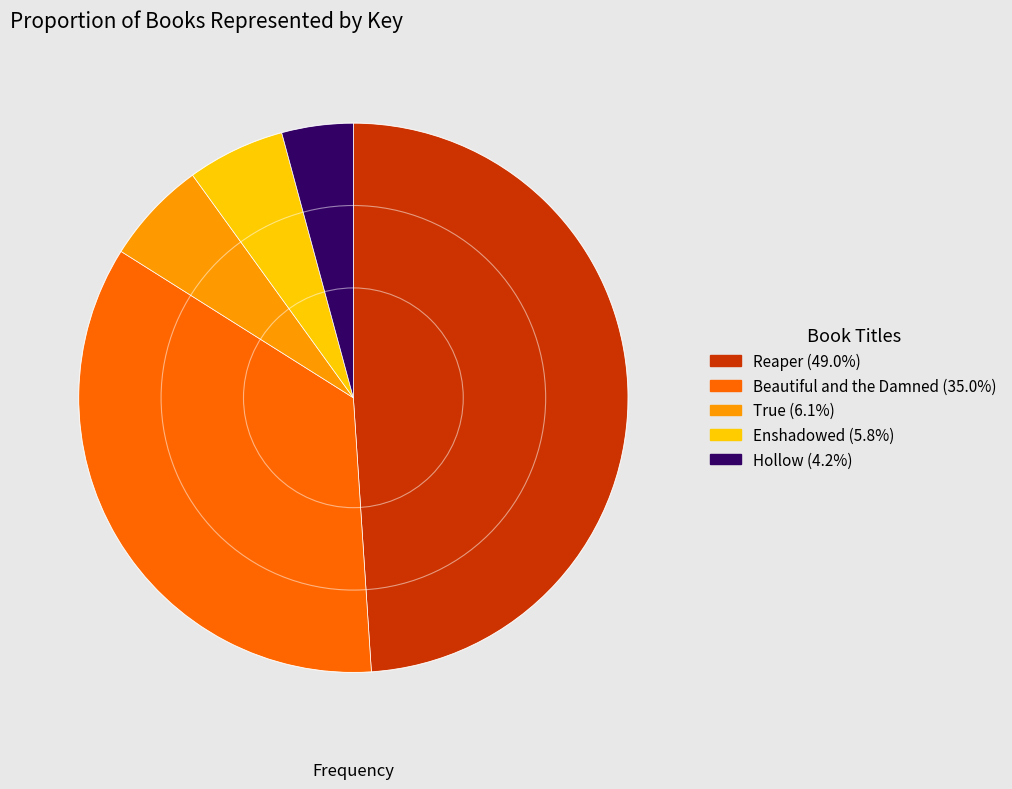

Count the number of slices in the pie.

5